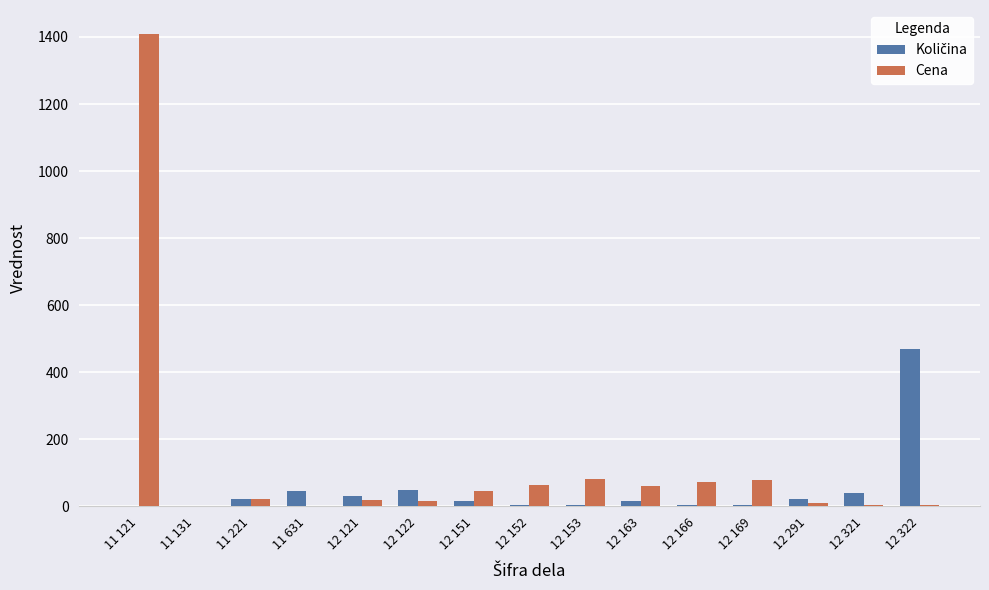

At which label does Cena reach its peak?

11 121